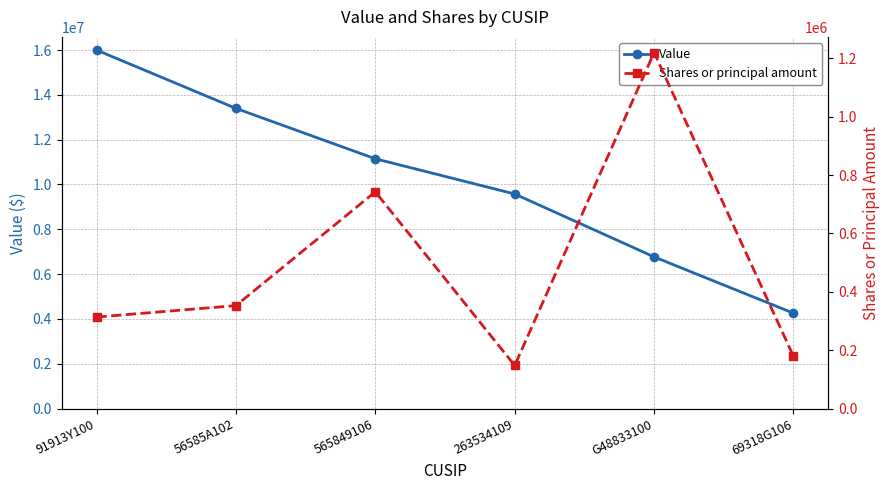

What are all the series names shown in the legend?

Value, Shares or principal amount